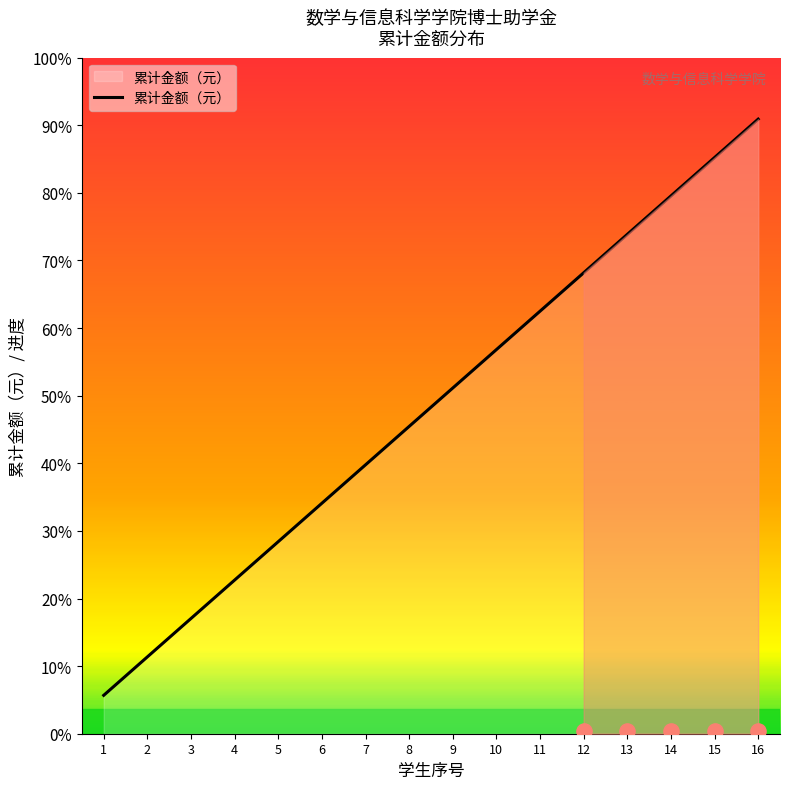

What is the change in value from 9 to 14?

+65000